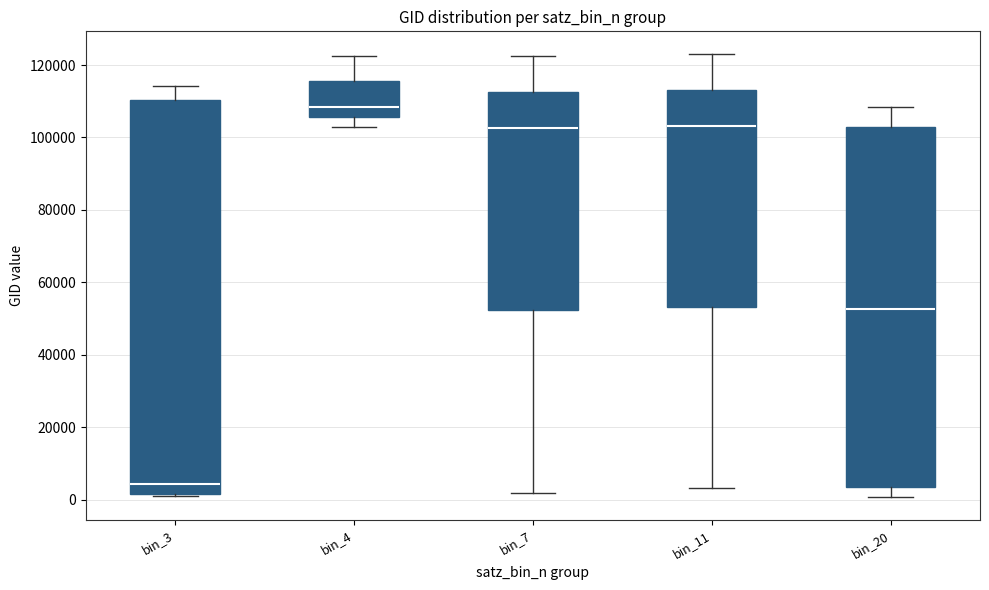

Reading left to right, read every box against the y-axis: the position of its median line, the range the box covers, and the ends of its whiskers. The values are not printed on the chart, so give them approximately, as read against the axis.

bin_3: median 4000, box 2000 to 110000, whiskers 2000 (just below the box's lower edge) to 114000
bin_4: median 108000, box 106000 to 116000, whiskers 102000 to 122000
bin_7: median 102000, box 52000 to 112000, whiskers 2000 to 122000
bin_11: median 104000, box 54000 to 114000, whiskers 4000 to 124000
bin_20: median 52000, box 4000 to 102000, whiskers 0 to 108000